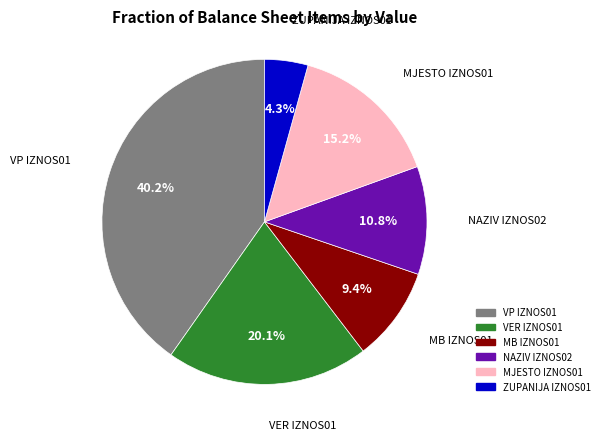

To the nearest percent, what is the average slice percentage?

17%